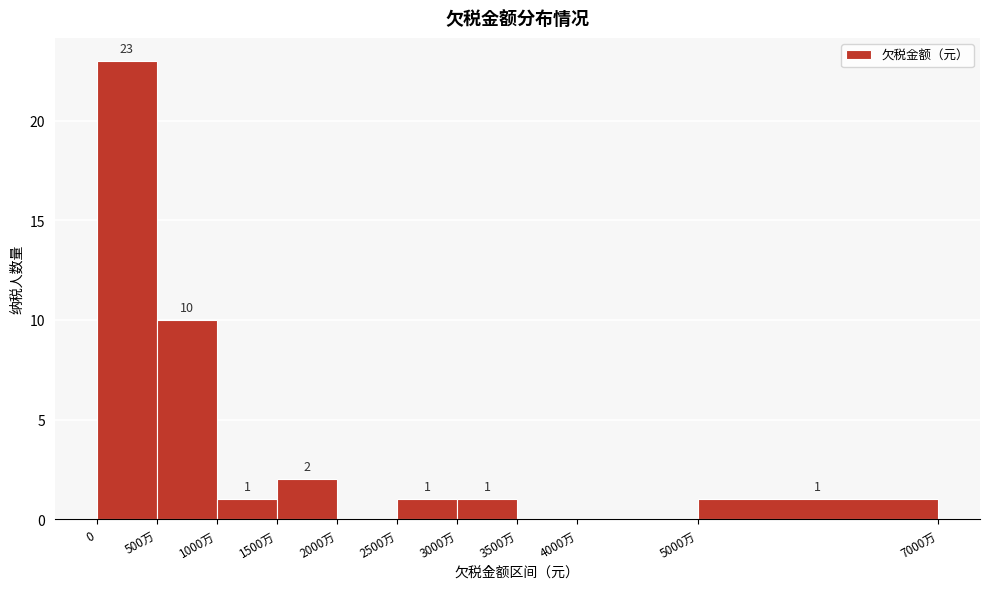

Reading left to right, extract all data points from this chart.

0=23	500万=10	1000万=1	1500万=2	2000万=0	2500万=1	3000万=1	3500万=0	4000万=0	5000万=1